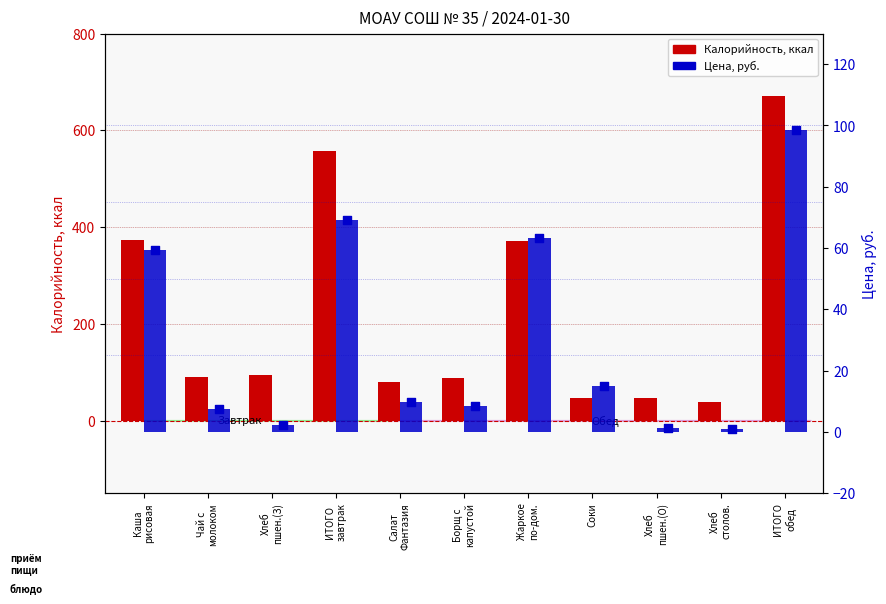

At how many categories does at least one series exceed 404?

2